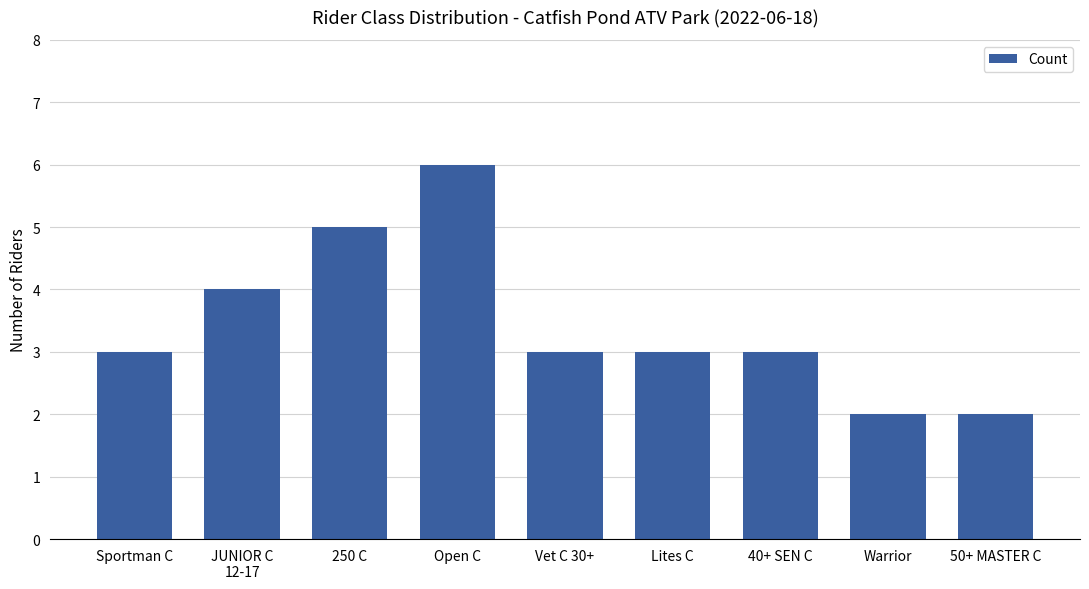

What is the approximate value at Vet C 30+?

3